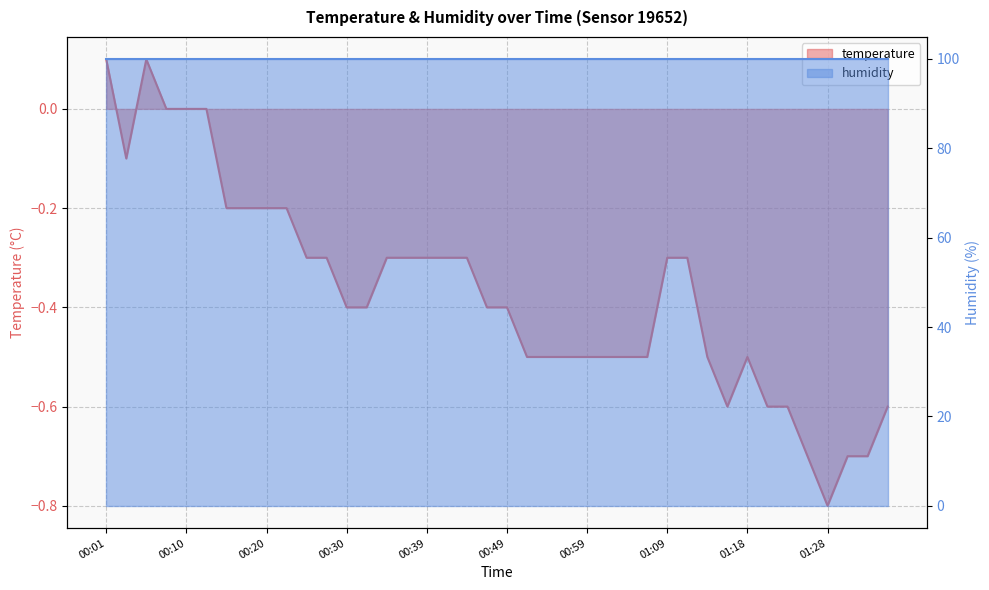

The chart shows a value of -0.1 at 00:35. True or false?

False